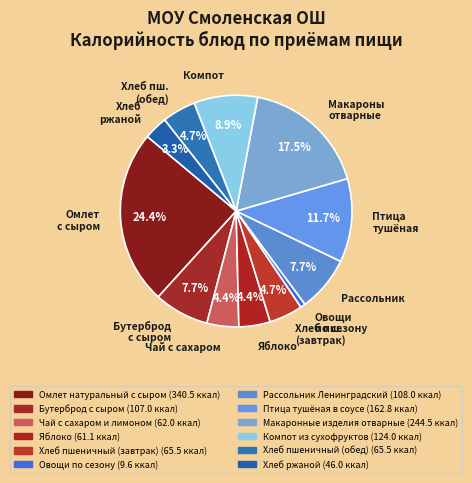

To the nearest percent, what is the difference between the largest and smallest slice percentages?

24%